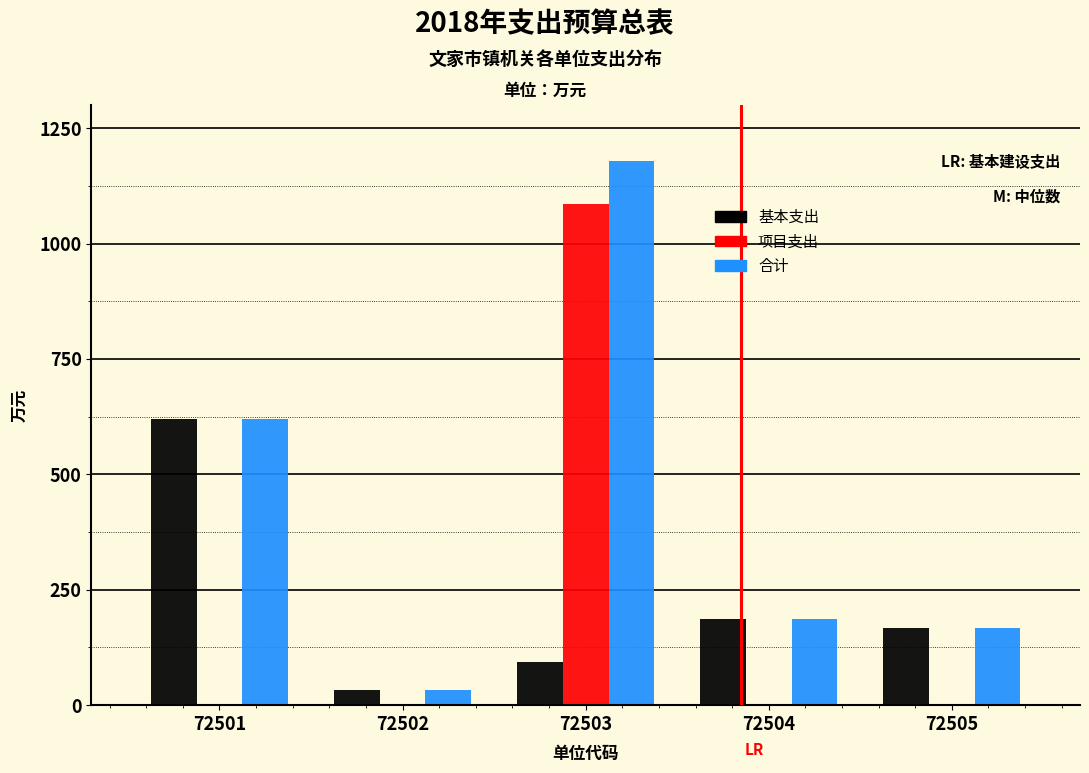

Reading right to left, extract all data points from this chart.

基本支出: 72505=168.1	72504=185.7	72503=93.4	72502=32.5	72501=618.9
项目支出: 72505=0.0	72504=0.0	72503=1085.3	72502=0.0	72501=0.0
合计: 72505=168.1	72504=185.7	72503=1178.7	72502=32.5	72501=618.9